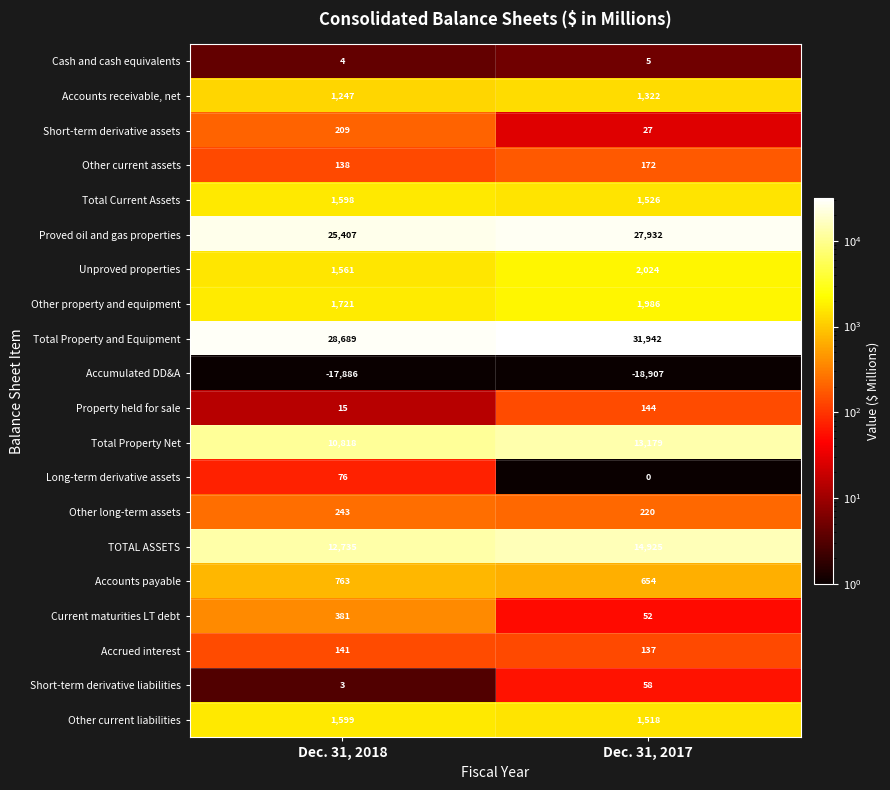

At how many categories does at least one series exceed 1588?

2